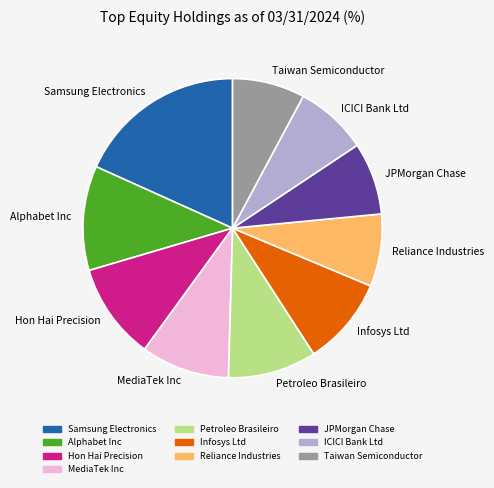

Does any single category account for the majority?

No